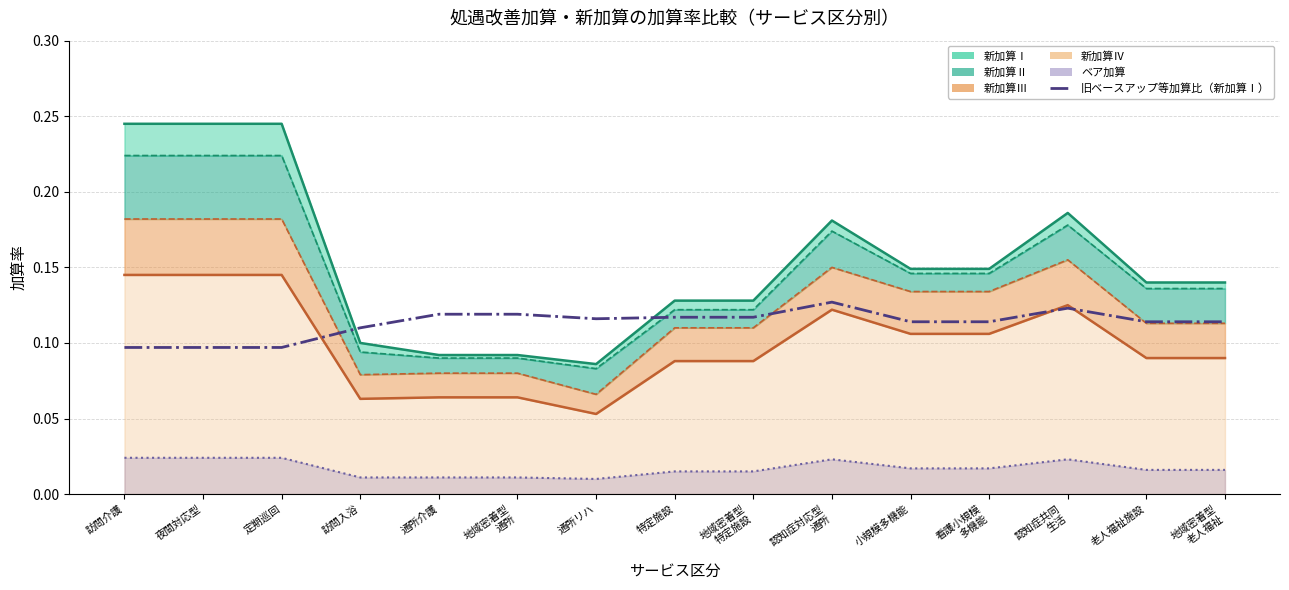

What is the average value?

0.1